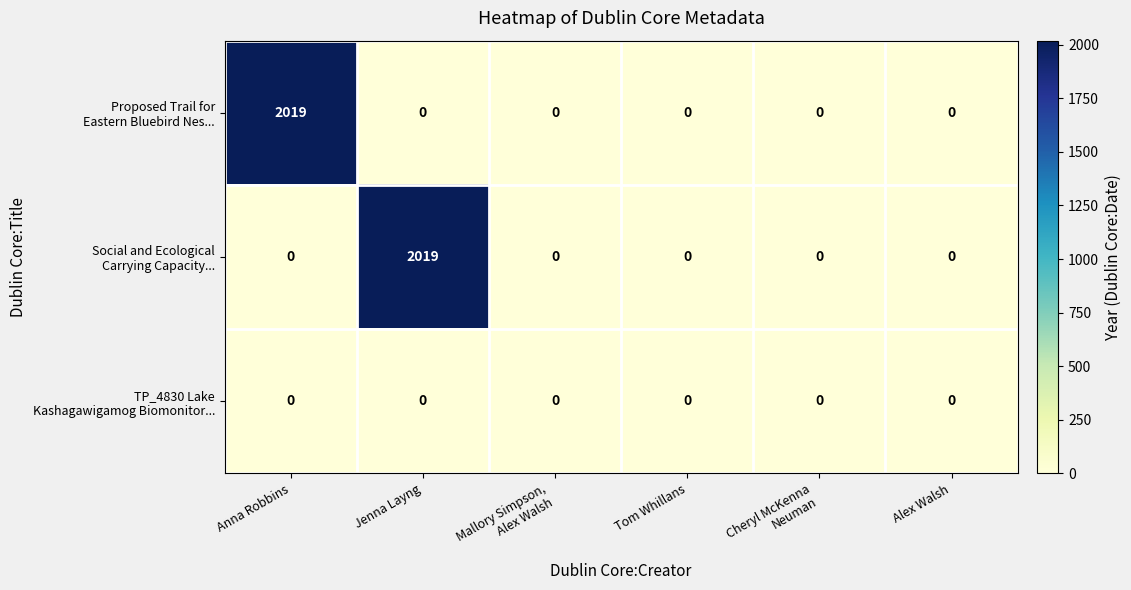

What is the maximum value shown in the chart?

2019